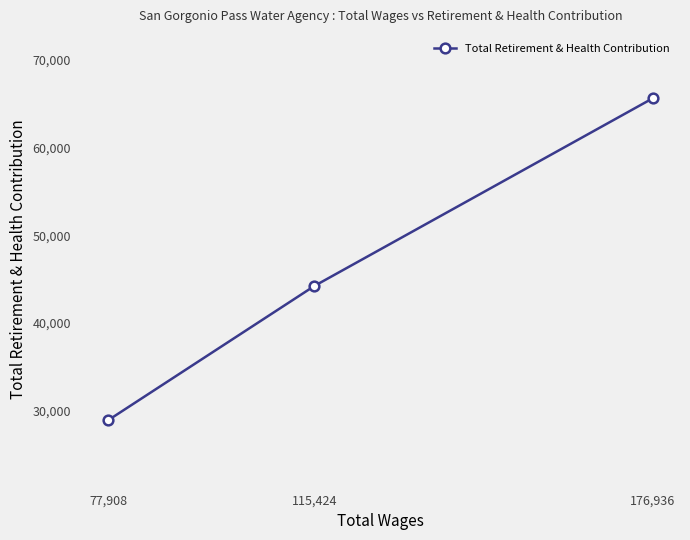

How many values are between 28908 and 65605?

3